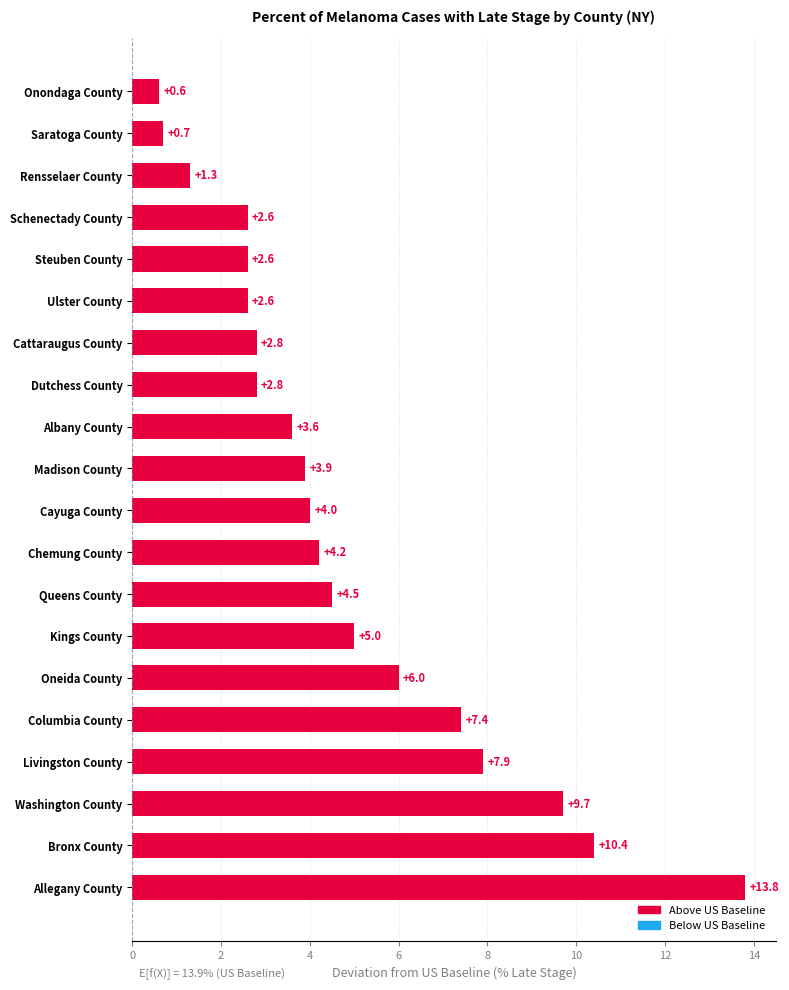

Read the value at Steuben County.

2.6